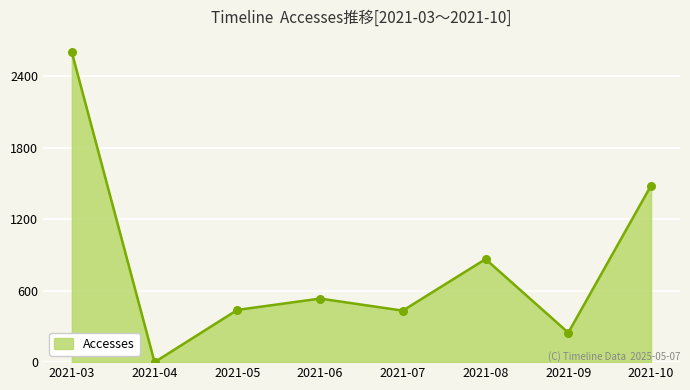

What is the change in value from 2021-06 to 2021-08?

+331